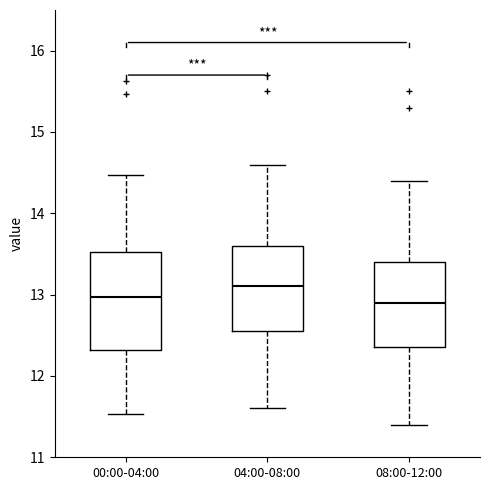

Reading left to right, read every box against the y-axis: the position of its median line, the range the box covers, and the ends of its whiskers. The values are not printed on the chart, so give them approximately, as read against the axis.

00:00-04:00: median 13.0, box 12.3 to 13.5, whiskers 11.5 to 14.5
04:00-08:00: median 13.1, box 12.6 to 13.6, whiskers 11.6 to 14.6
08:00-12:00: median 12.9, box 12.4 to 13.4, whiskers 11.4 to 14.4